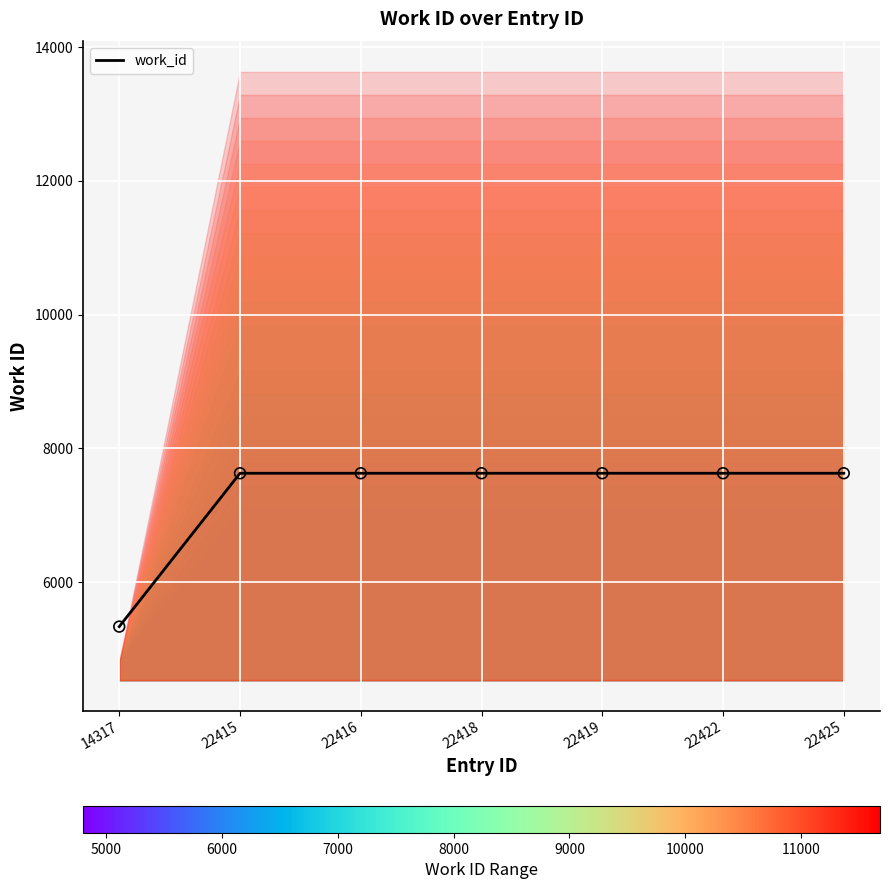

What is the ratio of the value at 22425 to the value at 22419?

1.0